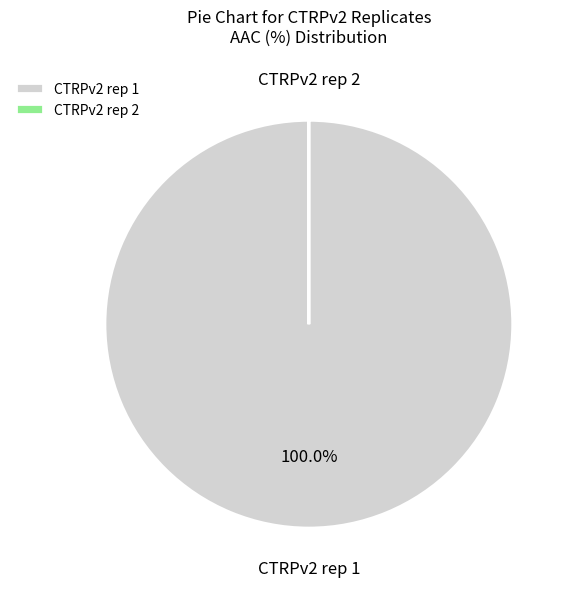

What is the largest slice in the pie chart?

CTRPv2 rep 1